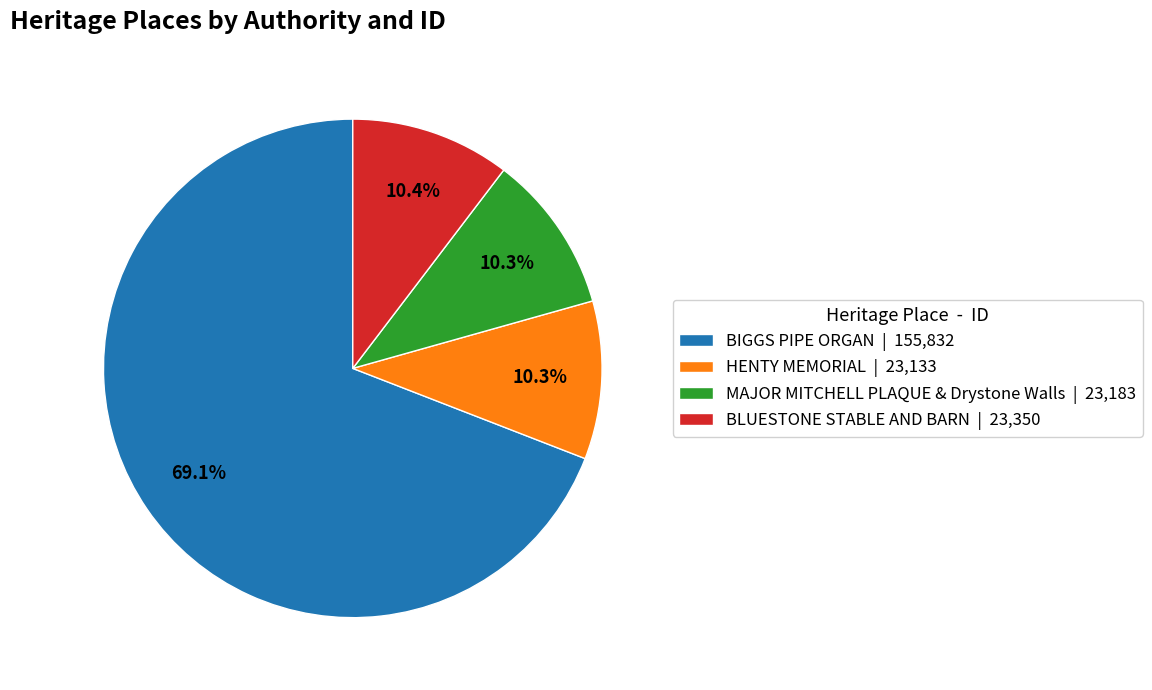

What is the ratio of the value at MAJOR MITCHELL PLAQUE & Drystone Walls to the value at BIGGS PIPE ORGAN?

0.1